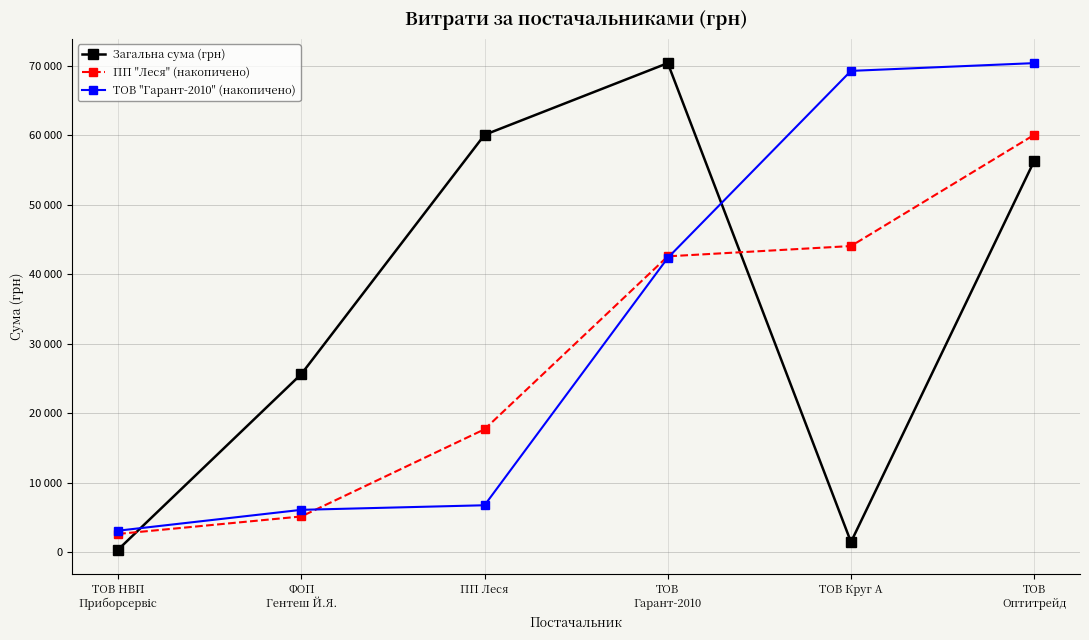

The ТОВ "Гарант-2010" (накопичено) series shows 3112.9 at ТОВ НВП
Приборсервіс. True or false?

True